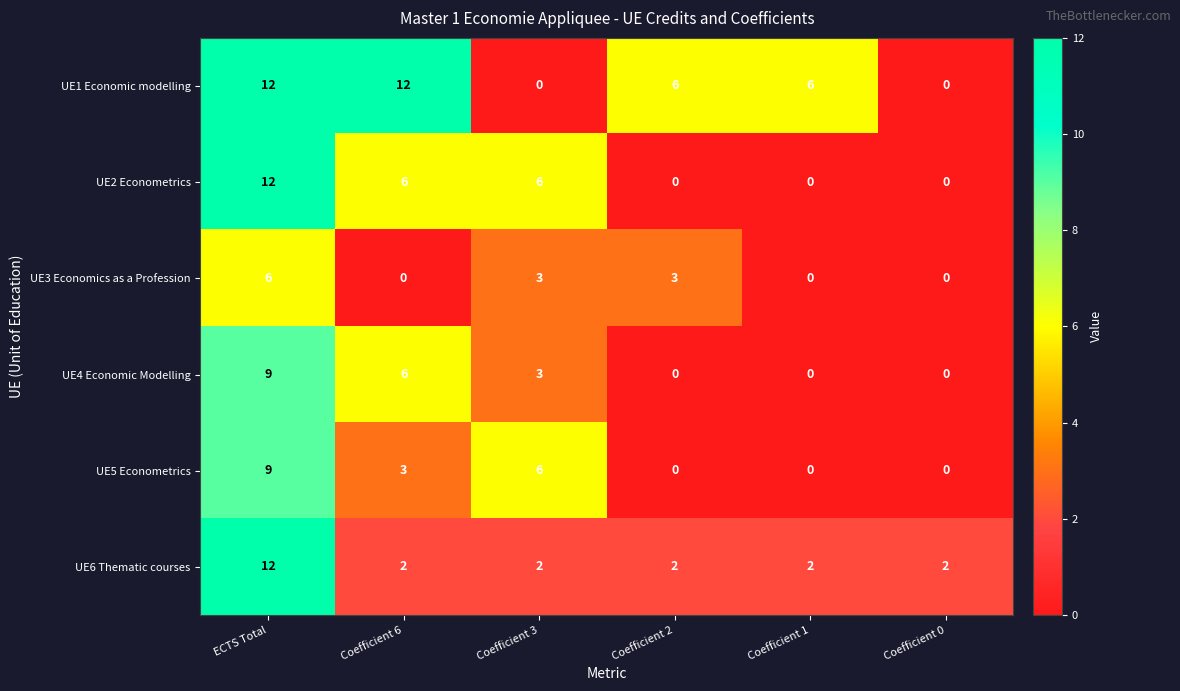

At which category is the sum across all series the highest?

ECTS Total